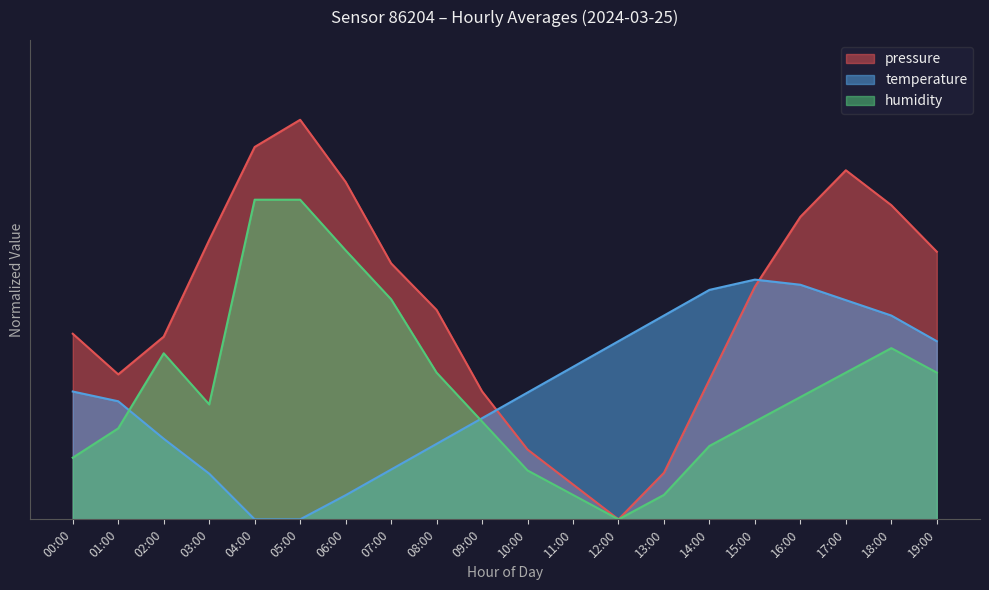

Reading right to left, transcribe all the data shown in this chart.

pressure: 19:00=67.0	18:00=78.6	17:00=87.4	16:00=75.7	15:00=58.2	14:00=34.9	13:00=11.6	12:00=0.0	11:00=8.7	10:00=17.5	09:00=32.0	08:00=52.4	07:00=64.1	06:00=84.5	05:00=100.0	04:00=93.2	03:00=69.9	02:00=45.7	01:00=36.3	00:00=46.4
temperature: 19:00=44.6	18:00=51.0	17:00=54.9	16:00=58.7	15:00=60.0	14:00=57.4	13:00=51.0	12:00=44.6	11:00=38.2	10:00=31.7	09:00=25.3	08:00=18.9	07:00=12.5	06:00=6.0	05:00=0.0	04:00=0.0	03:00=11.4	02:00=20.2	01:00=29.6	00:00=32.0
humidity: 19:00=36.7	18:00=42.8	17:00=36.7	16:00=30.6	15:00=24.5	14:00=18.4	13:00=6.1	12:00=0.0	11:00=6.1	10:00=12.2	09:00=24.5	08:00=36.7	07:00=55.1	06:00=67.3	05:00=80.0	04:00=80.0	03:00=28.8	02:00=41.6	01:00=22.8	00:00=15.4